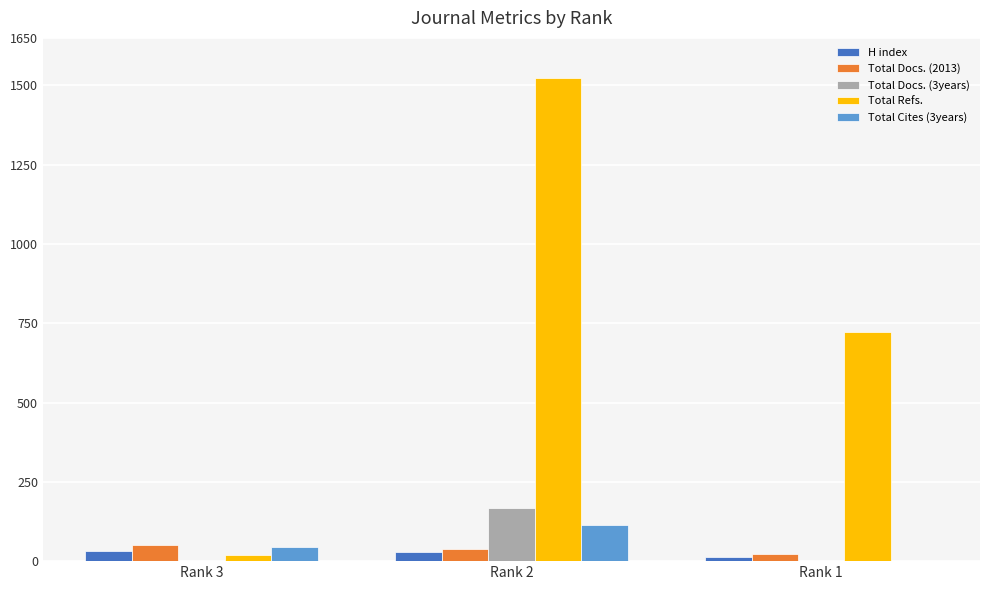

At which category is the sum across all series the highest?

Rank 2